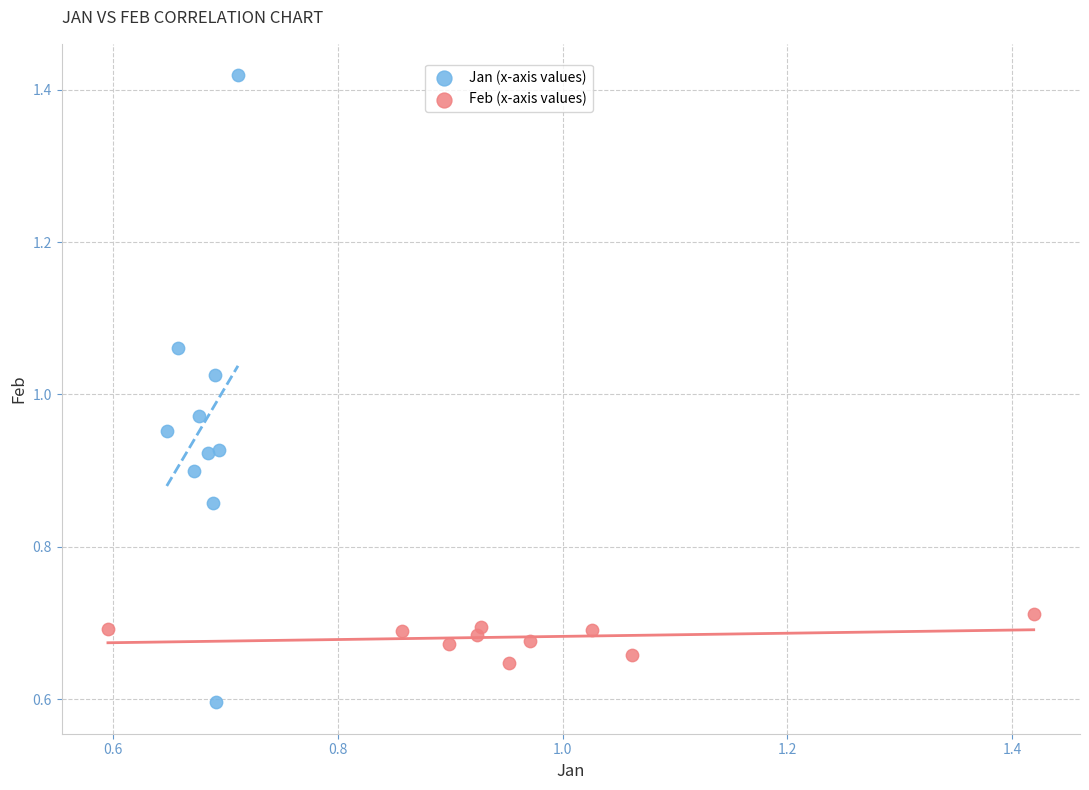

Which series contains the highest Y value?

Jan (x-axis values)